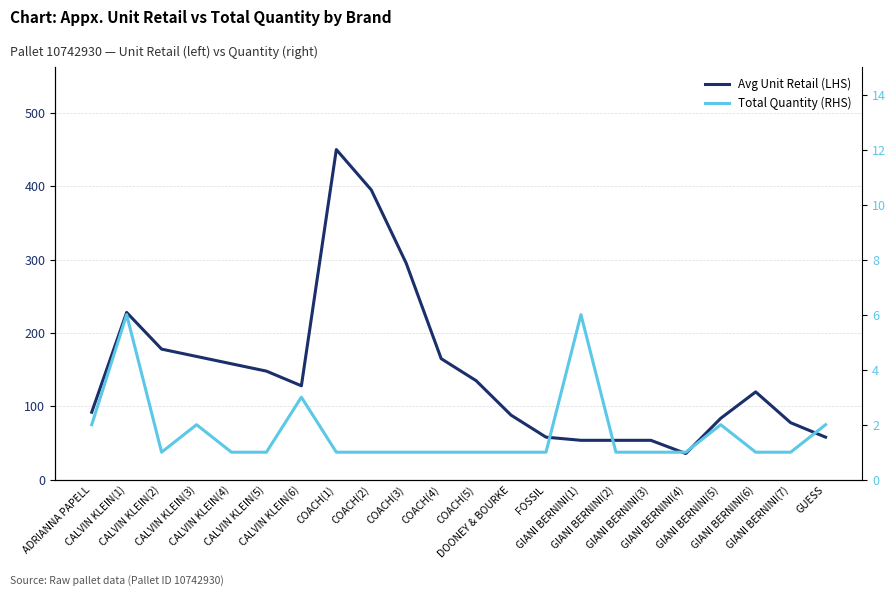

What is the label of the 12th point from the right?

COACH(4)